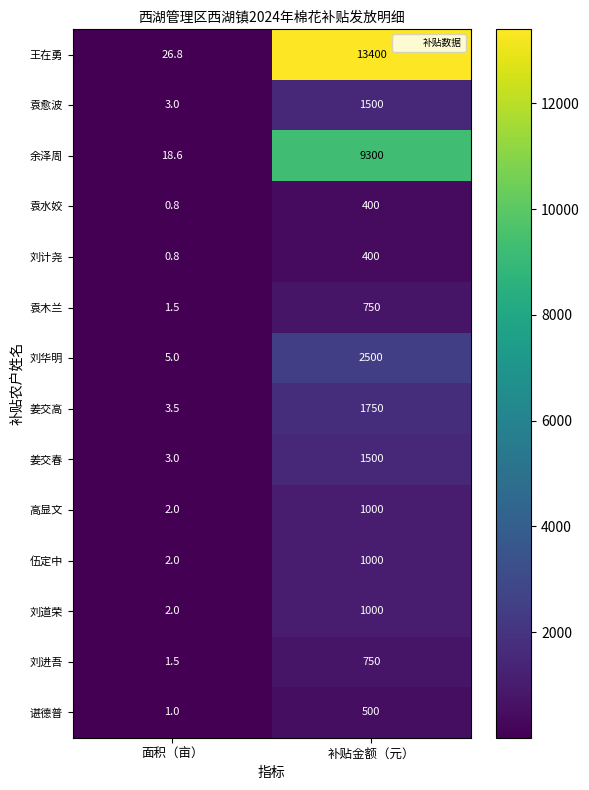

Which series has the largest total across all categories?

王在勇